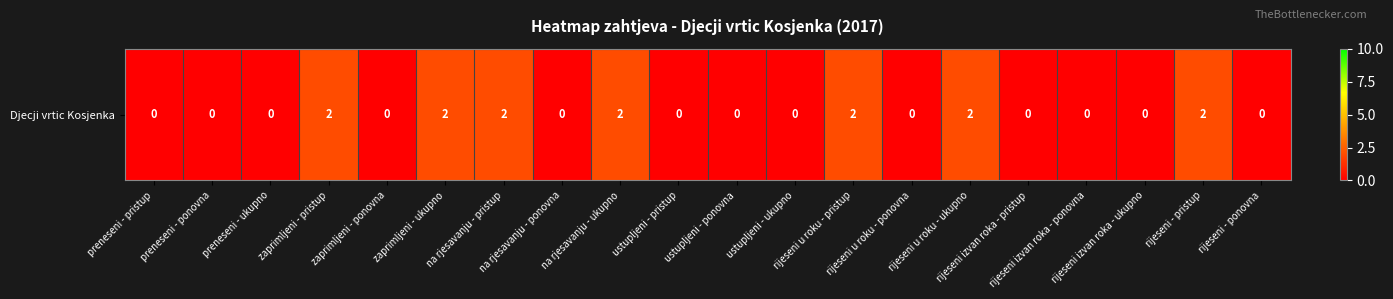

Which has a higher value, rijeseni izvan roka - ponovna or rijeseni - ponovna?

rijeseni izvan roka - ponovna